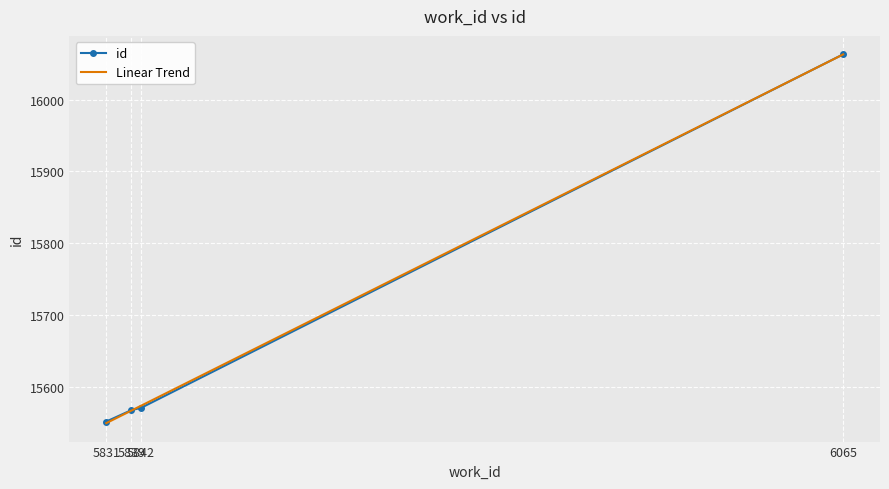

Rank the categories by value from lowest to highest.

5831, 5839, 5842, 6065